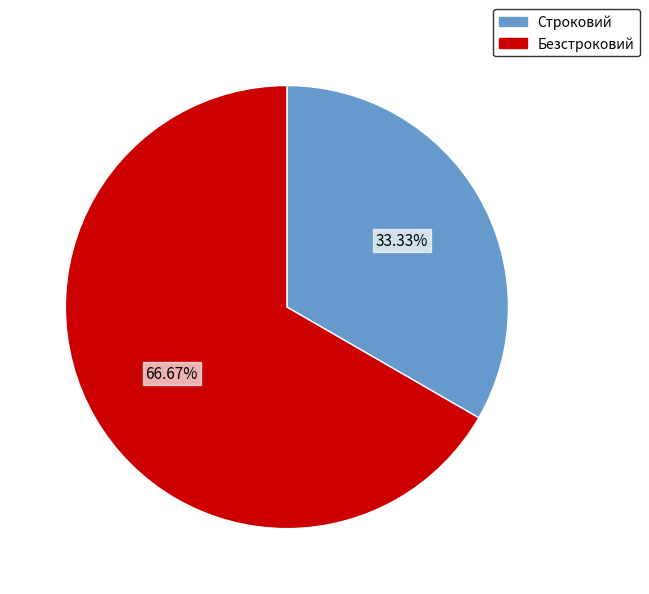

To the nearest percent, what portion does Безстроковий represent?

67%